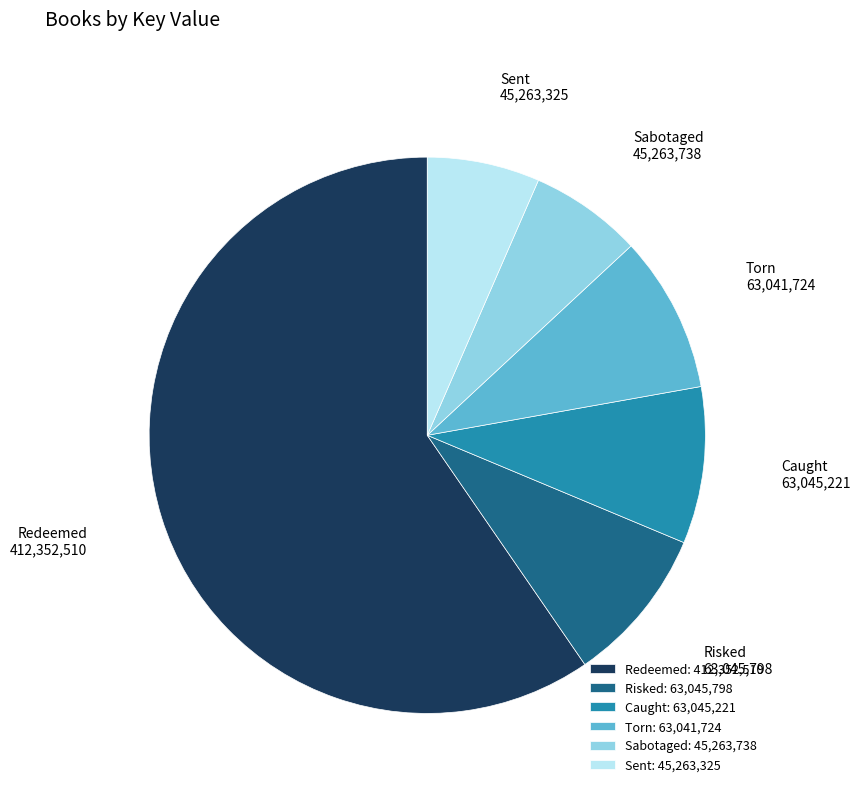

Is the sum of Sent and Sabotaged greater than half?

No